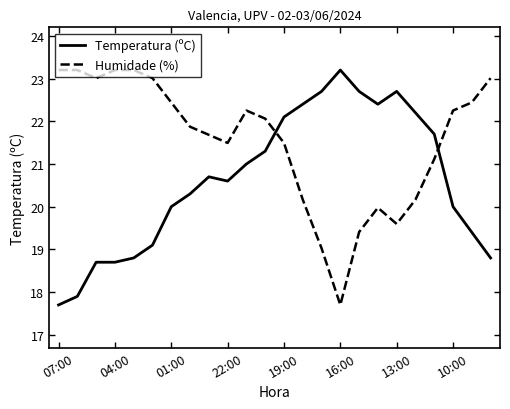

What is the difference between the maximum and second lowest values in the Humidade (%) series?

4.2